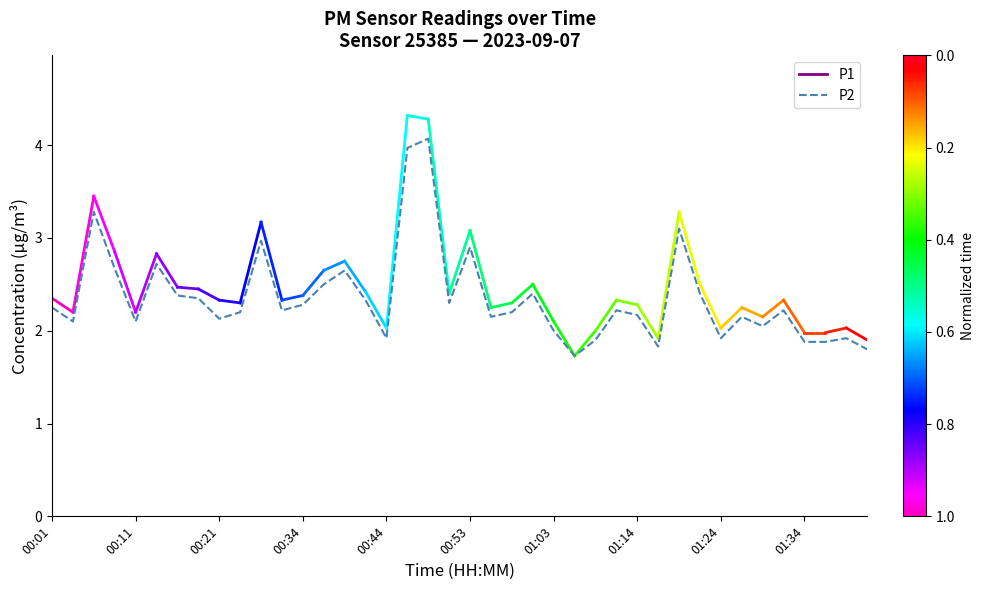

What is the smallest value displayed?

1.7